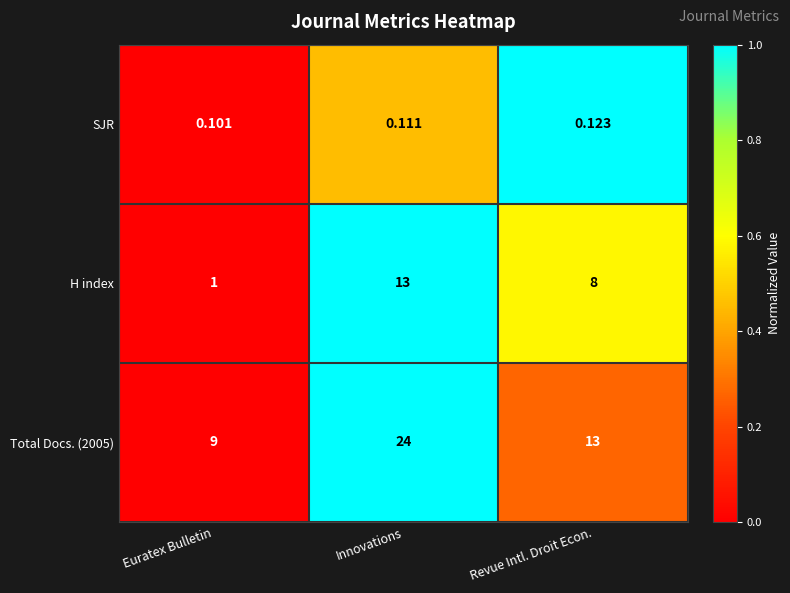

At which category does the chart reach its peak across all series?

Innovations